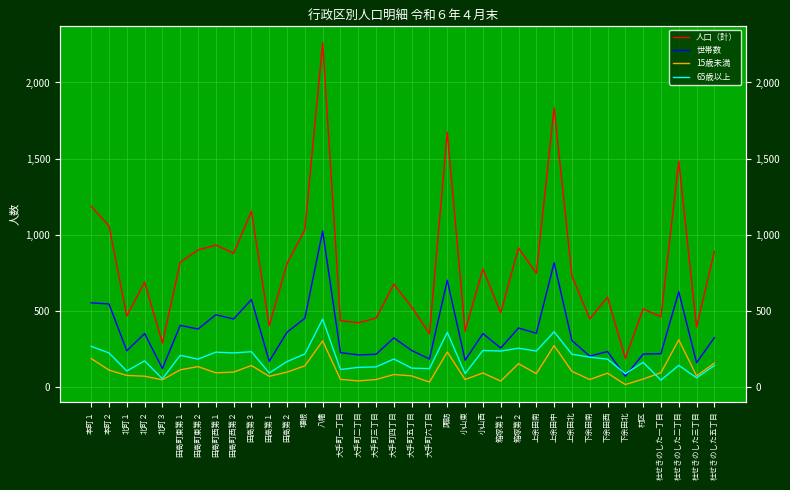

What is the maximum value for 人口（計）?

2262